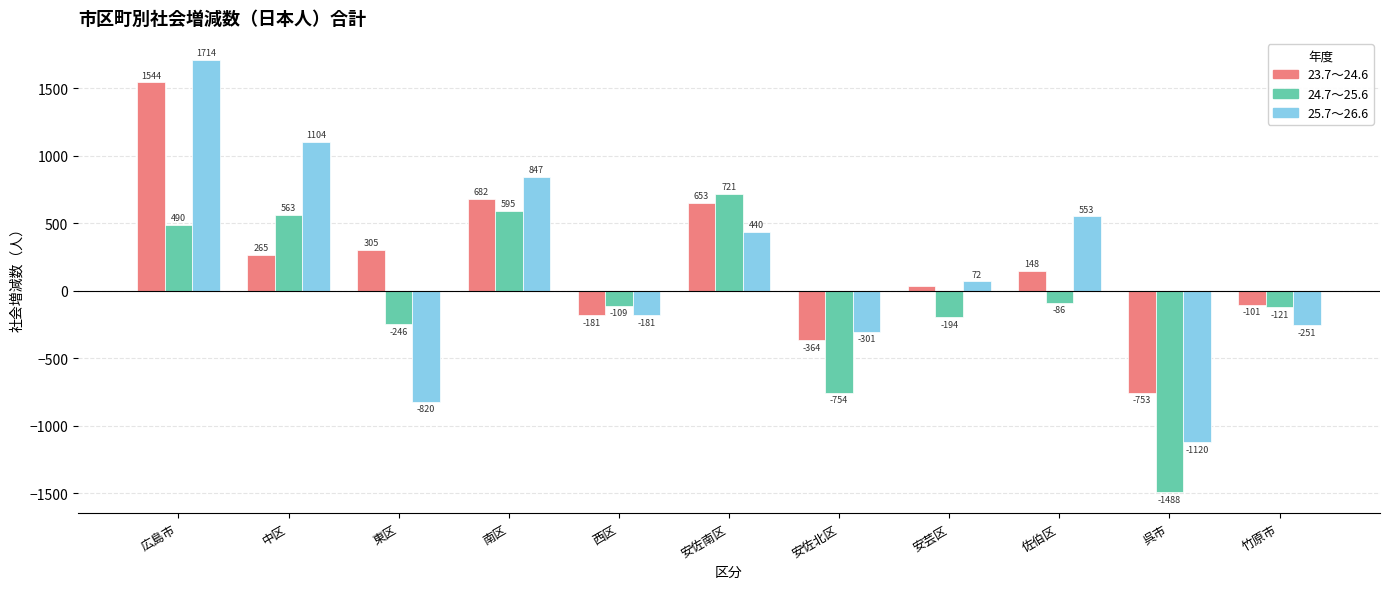

Reading left to right, transcribe all the data shown in this chart.

23.7～24.6: 広島市=1544	中区=265	東区=305	南区=682	西区=-181	安佐南区=653	安佐北区=-364	安芸区=36	佐伯区=148	呉市=-753	竹原市=-101
24.7～25.6: 広島市=490	中区=563	東区=-246	南区=595	西区=-109	安佐南区=721	安佐北区=-754	安芸区=-194	佐伯区=-86	呉市=-1488	竹原市=-121
25.7～26.6: 広島市=1714	中区=1104	東区=-820	南区=847	西区=-181	安佐南区=440	安佐北区=-301	安芸区=72	佐伯区=553	呉市=-1120	竹原市=-251